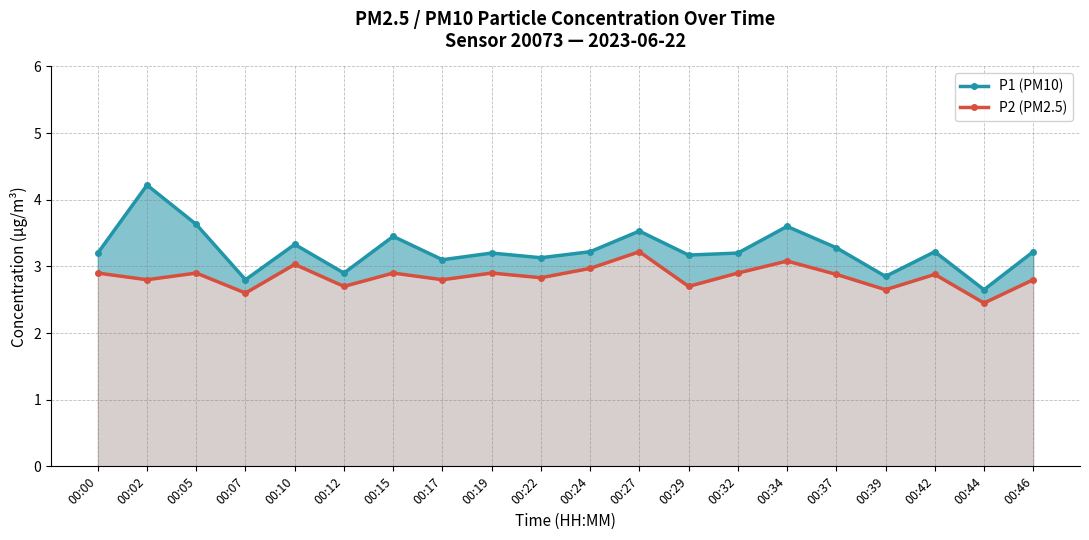

List the series in order of their peak value, highest first.

P1 (PM10), P2 (PM2.5)